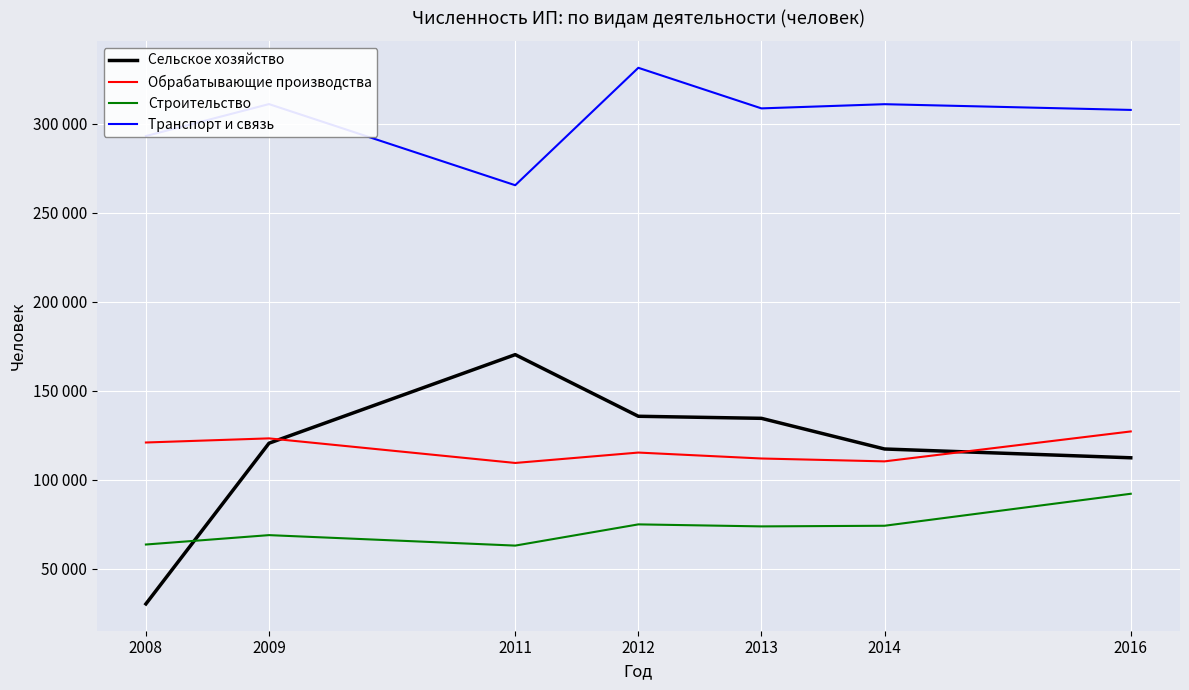

Does the chart have visible grid lines?

Yes